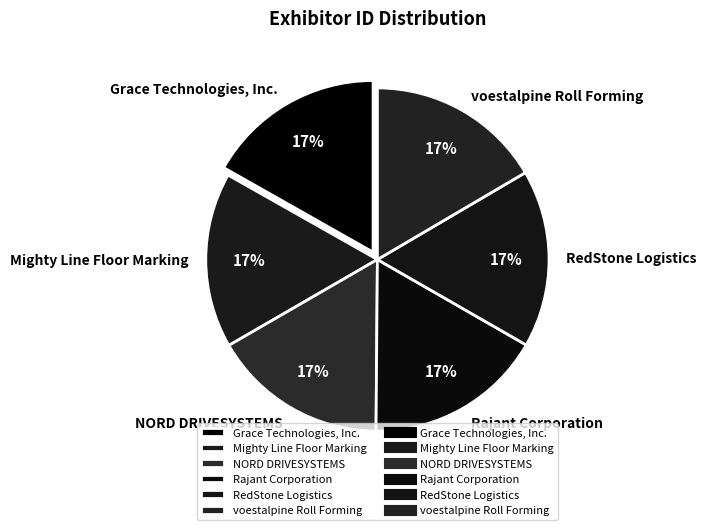

Does any single category account for the majority?

No